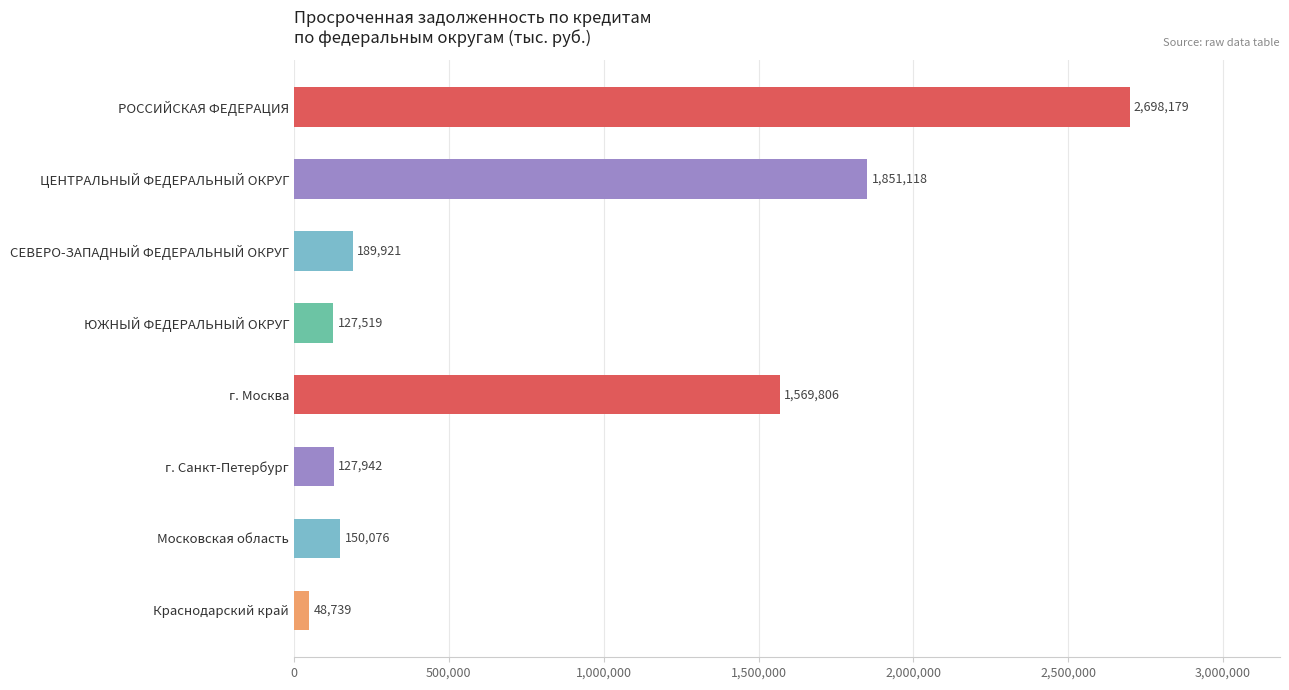

Is it true that the value at СЕВЕРО-ЗАПАДНЫЙ ФЕДЕРАЛЬНЫЙ ОКРУГ is 189921?

True